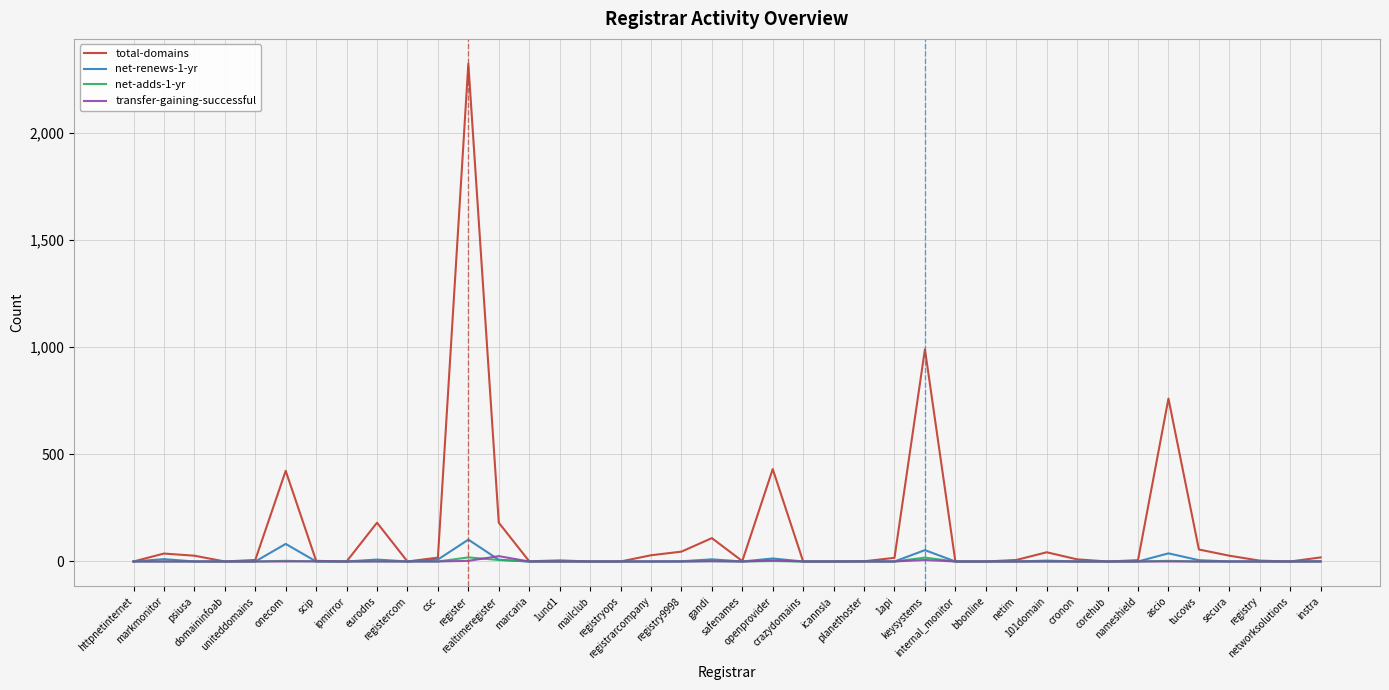

What are all the series names shown in the legend?

total-domains, net-renews-1-yr, net-adds-1-yr, transfer-gaining-successful